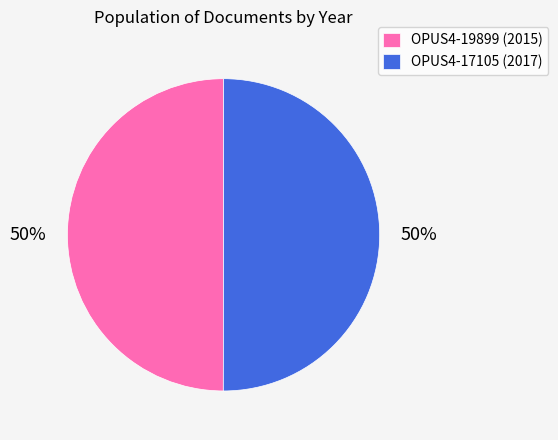

Approximately how many times larger is the value at OPUS4-17105 (2017) compared to OPUS4-19899 (2015)?

1.0